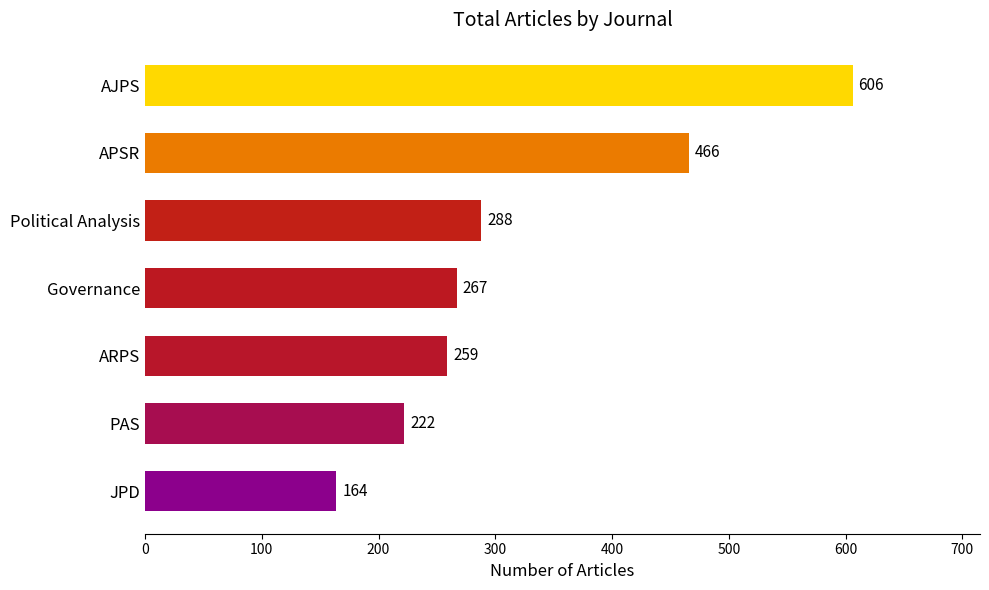

Rank the categories by value from lowest to highest.

JPD, PAS, ARPS, Governance, Political Analysis, APSR, AJPS